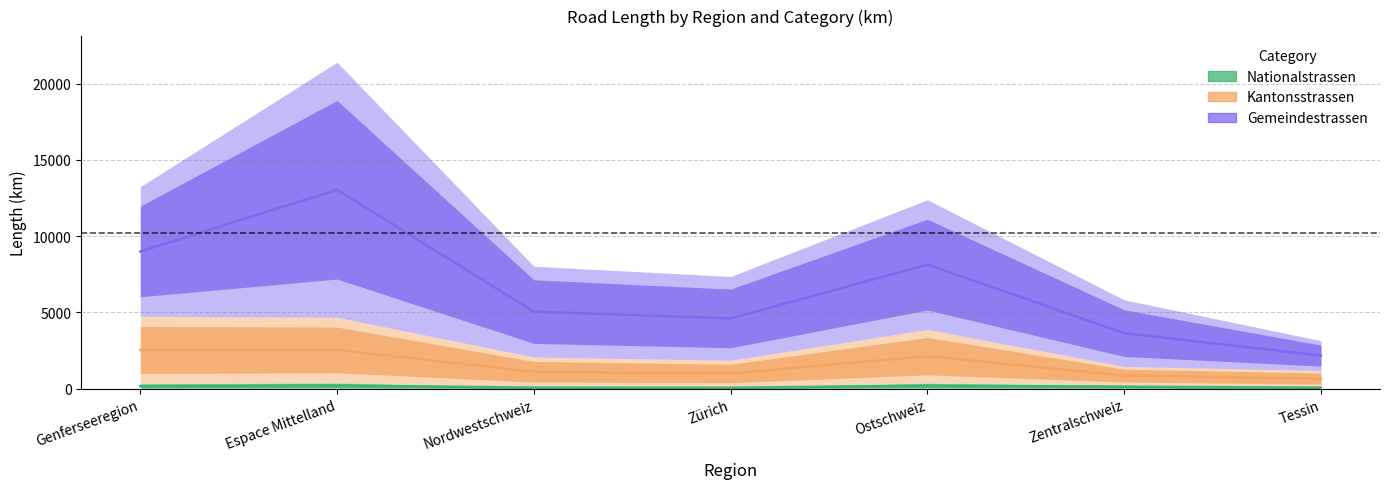

What value does the Nationalstrassen series have at Ostschweiz?

189.3